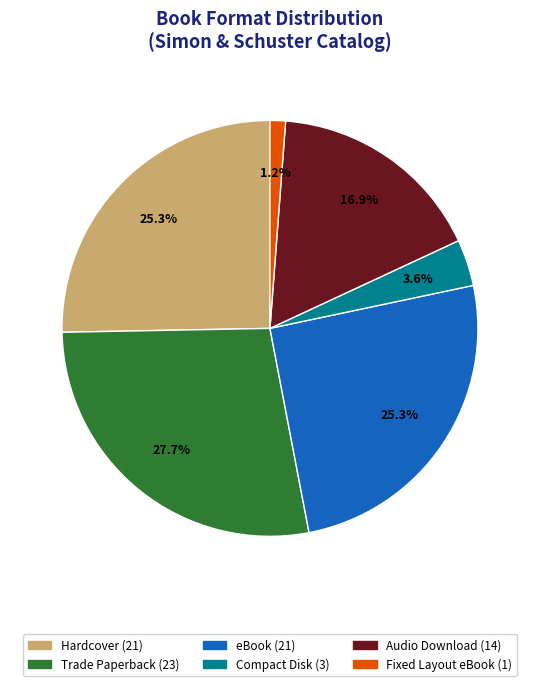

How many segments does this pie chart have?

6